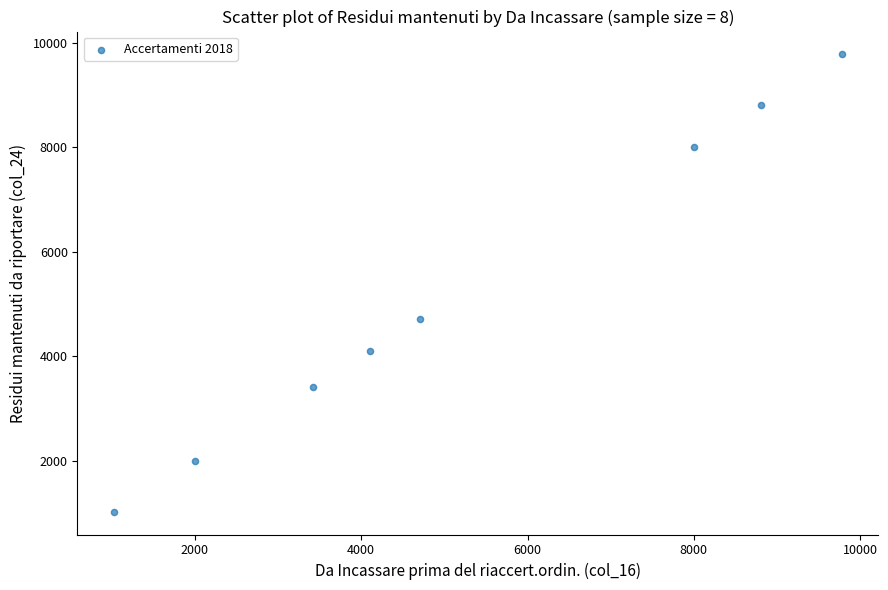

What Y value in the scatter plot is closest to 5402?

4705.1